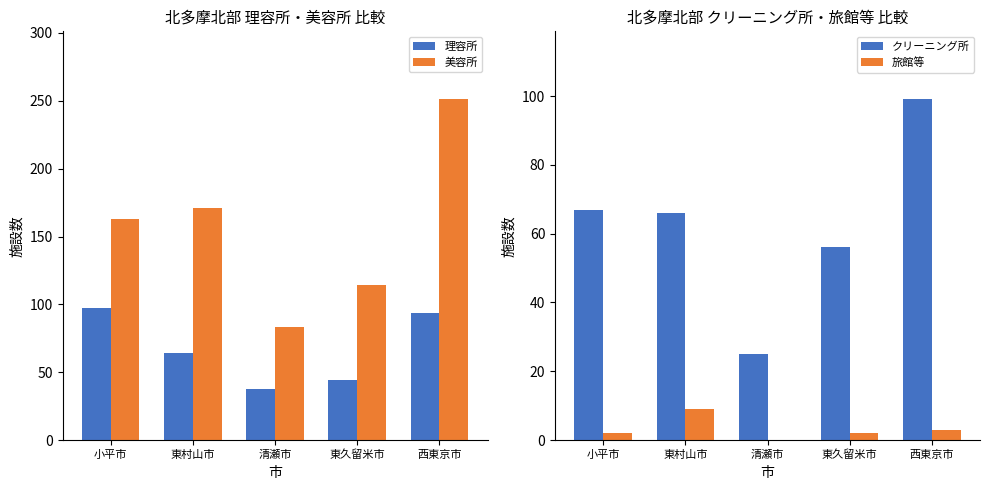

At which category is the sum across all series the highest?

西東京市